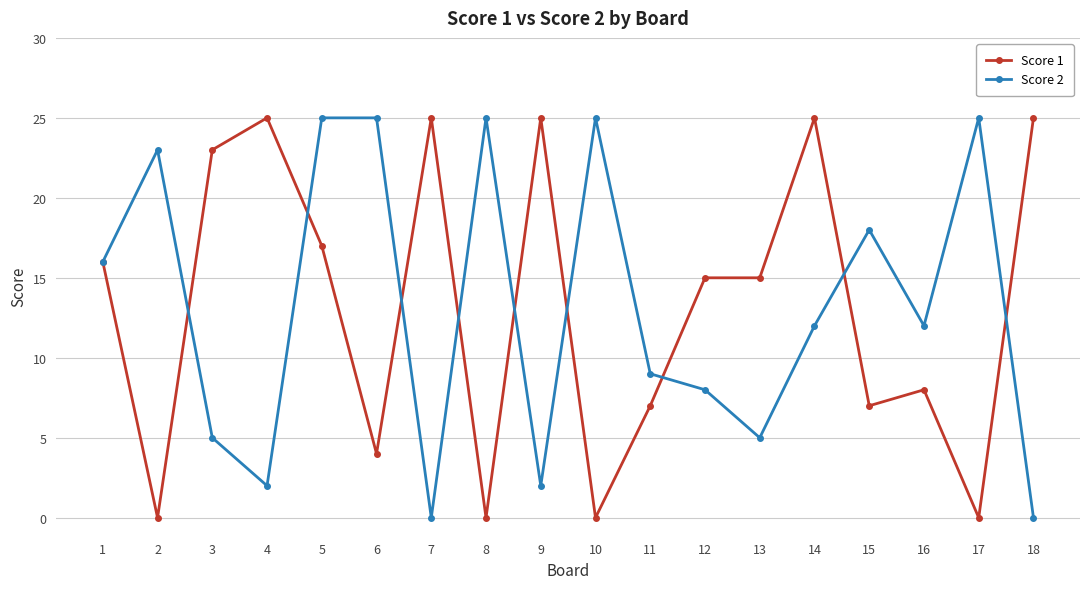

What is the maximum value for Score 2?

25